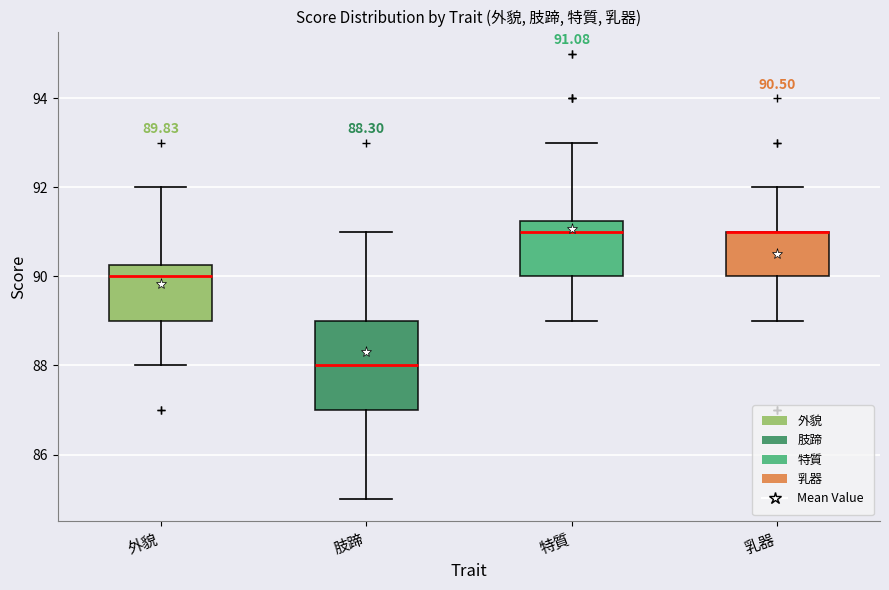

Which box is the tallest, from its lower edge to its upper edge?

肢蹄